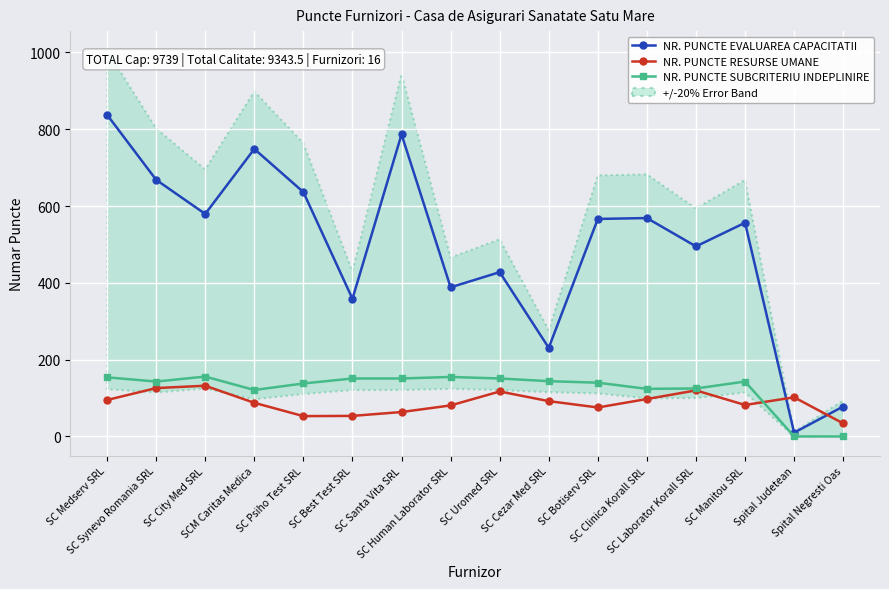

The value of NR. PUNCTE SUBCRITERIU INDEPLINIRE at SC Human Laborator SRL is 155.0. True or false?

True